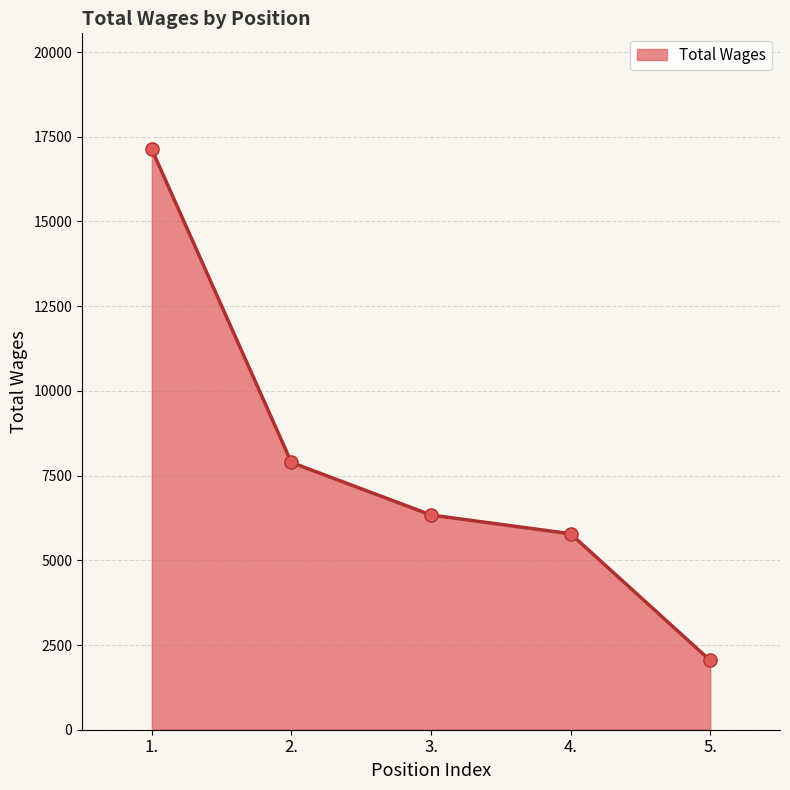

What is the change in value from 1. to 3.?

-10790